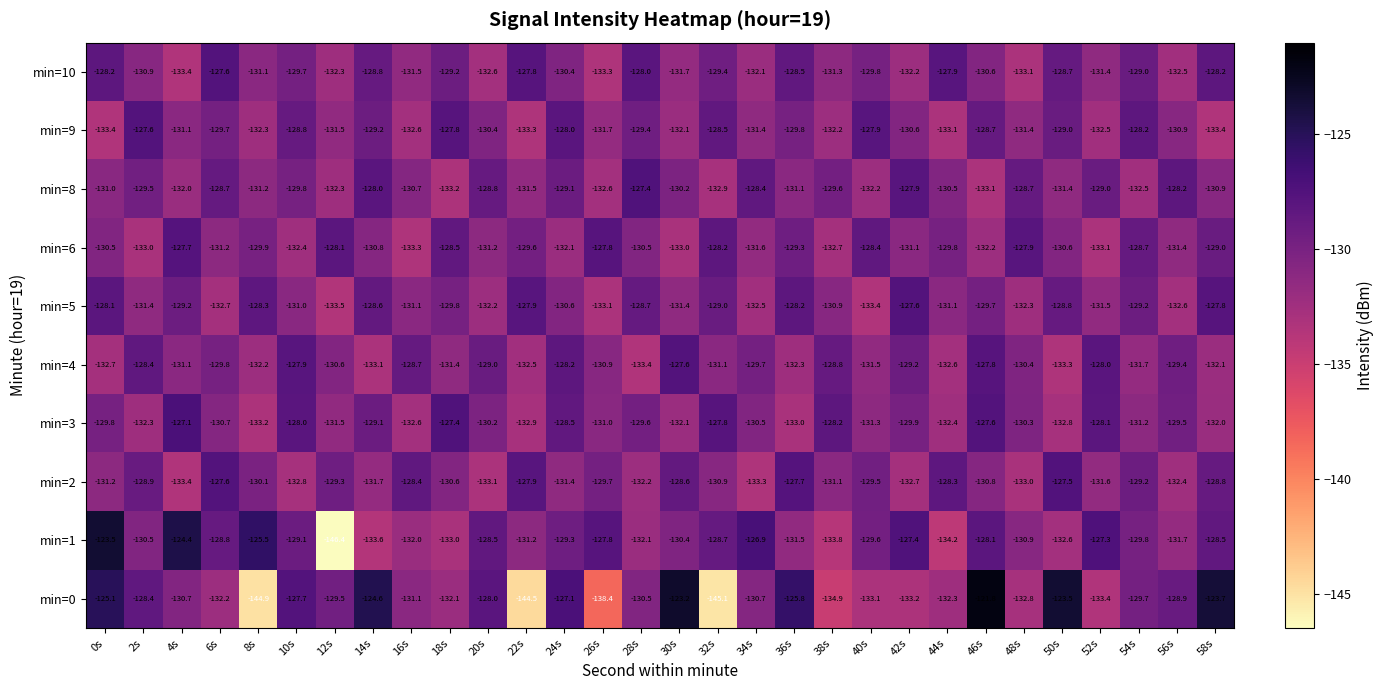

What is the smallest value displayed?

-146.4